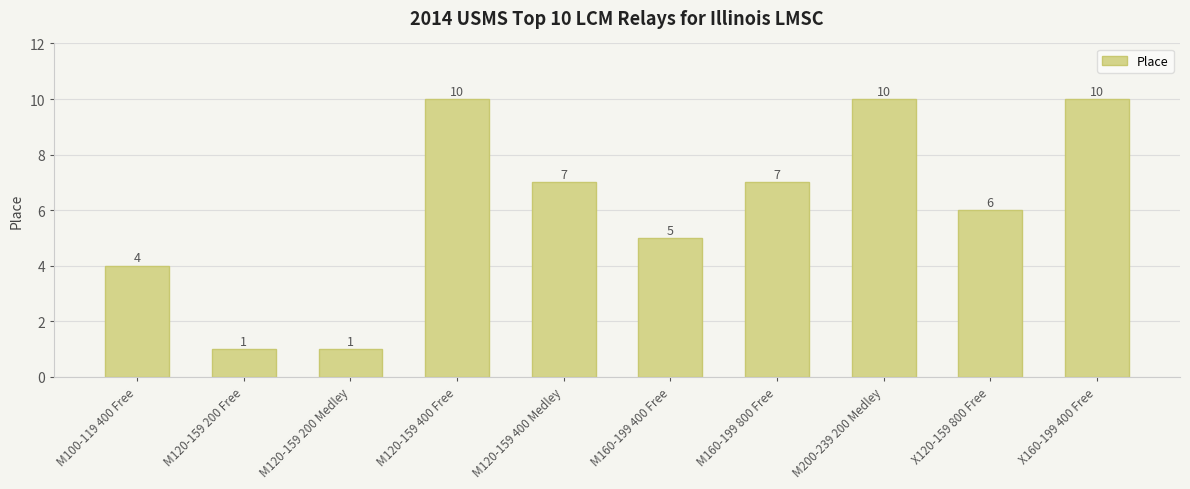

Is it true that the value at X160-199 400 Free is 17?

False